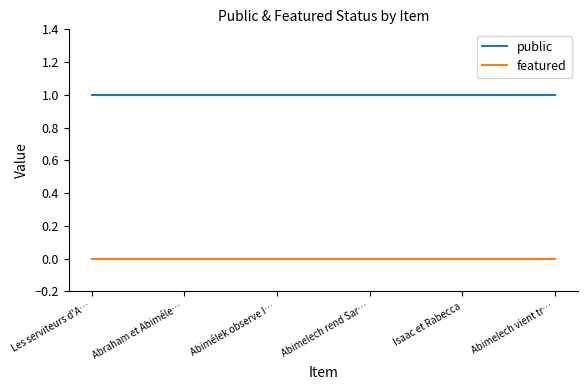

What is the spread (max minus min) of values at Isaac et Rabecca?

1